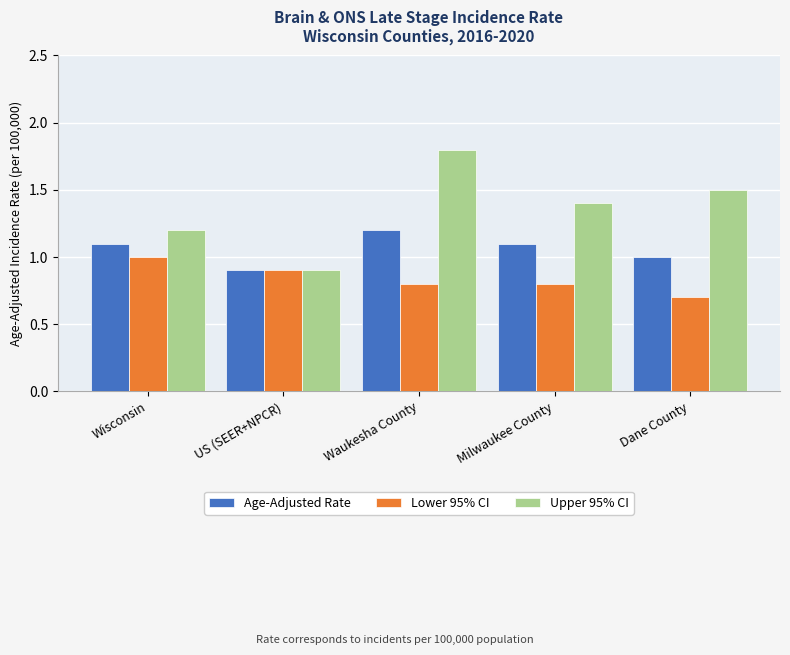

What is the value of the Age-Adjusted Rate bar at the 4th from the left?

1.1